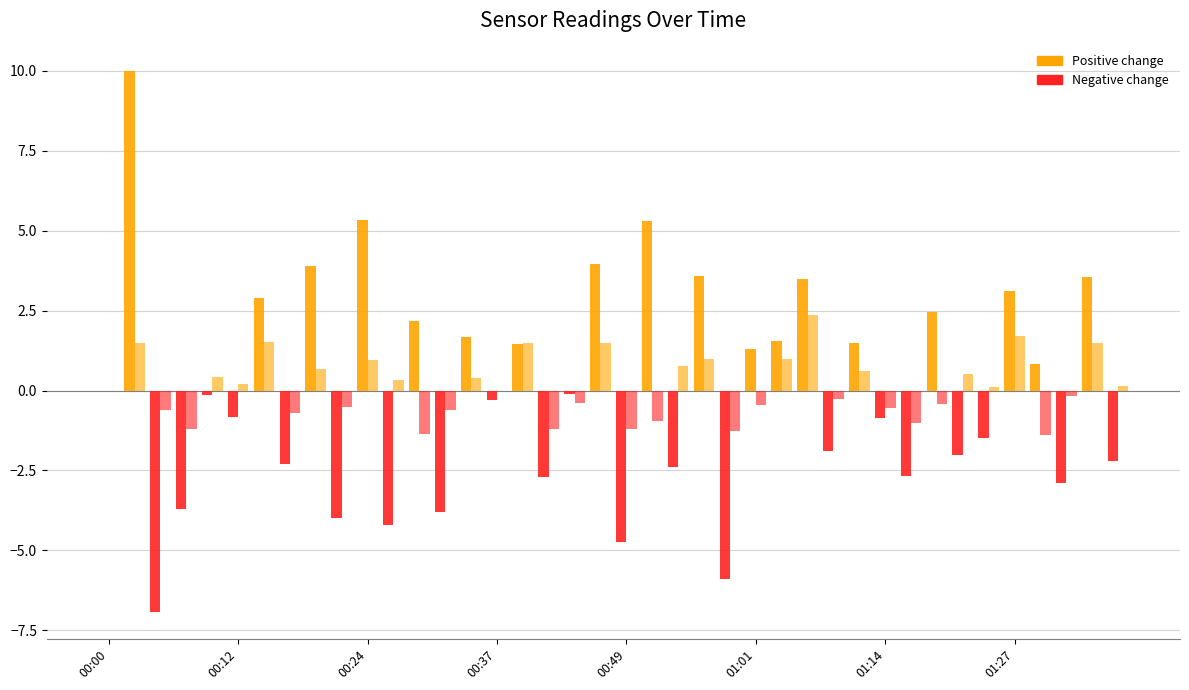

How many distinct data groups are displayed?

2